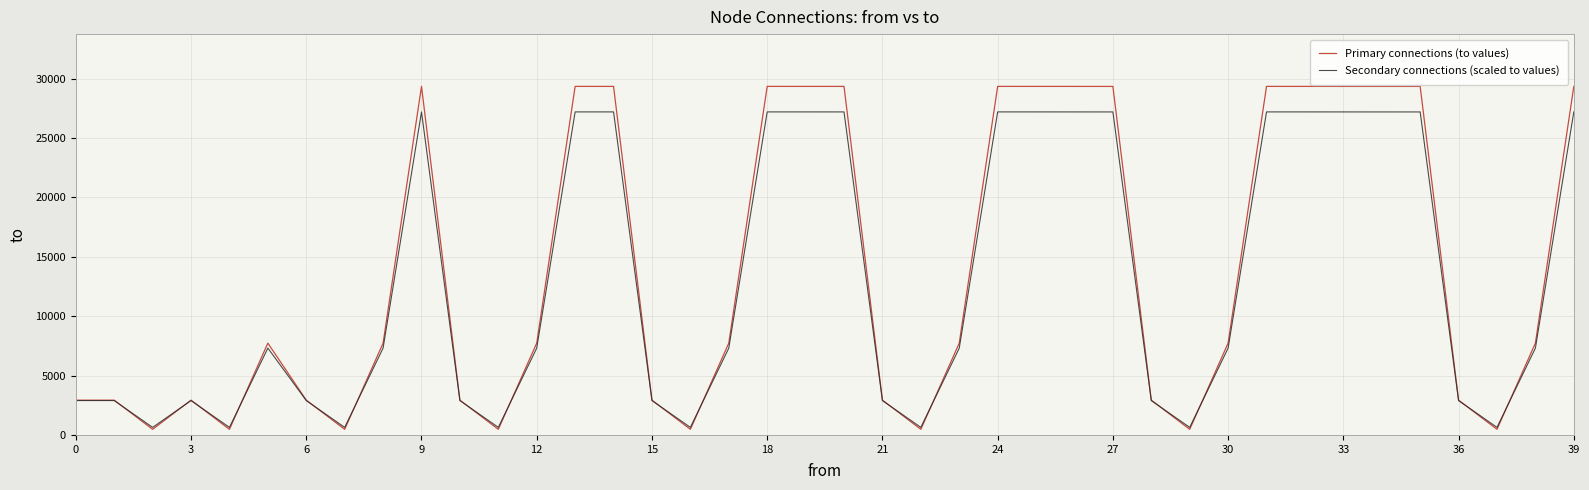

What is the highest value of the Secondary connections (scaled to values) series?

27190.0